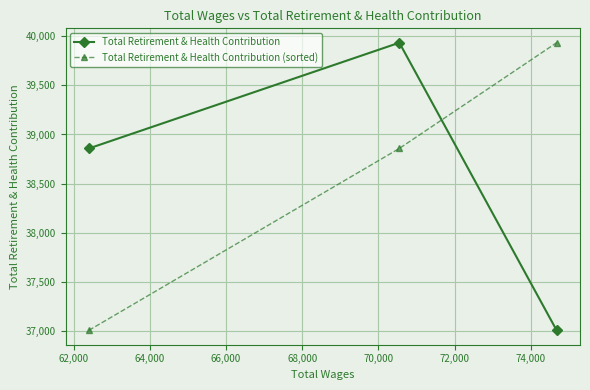

What is the highest value of the Total Retirement & Health Contribution series?

39934